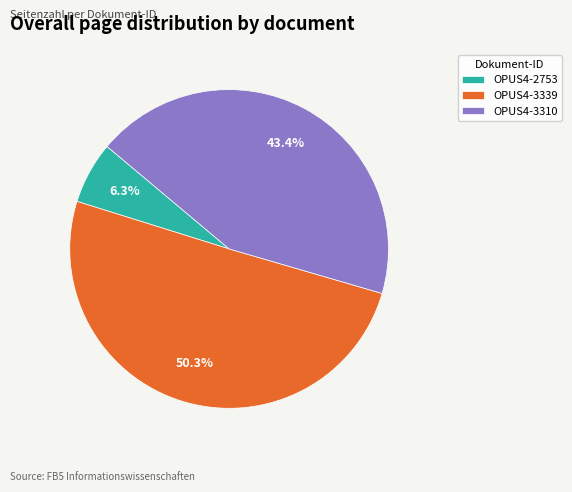

To the nearest percent, what is the combined percentage of OPUS4-3310 and OPUS4-3339?

94%